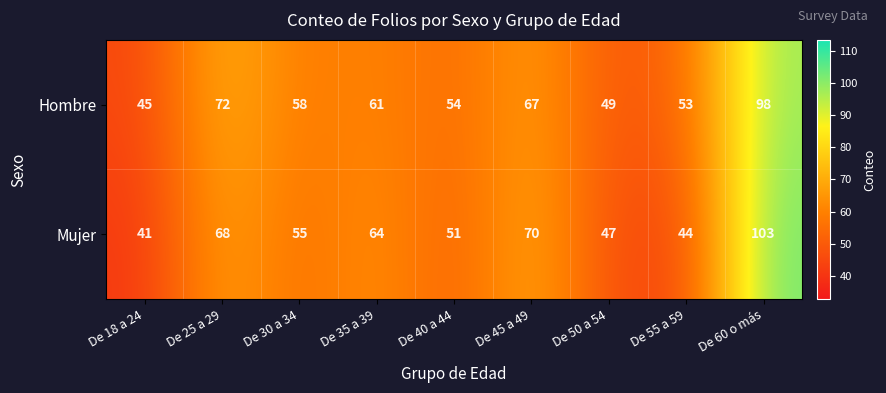

What is the sum of the Hombre values at De 45 a 49 and De 25 a 29?

139